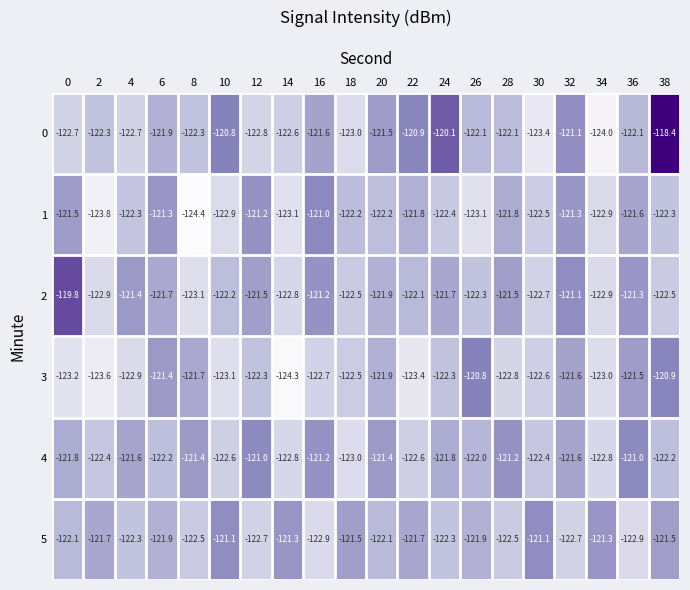

What is the sum of all 5 values?

-2440.0